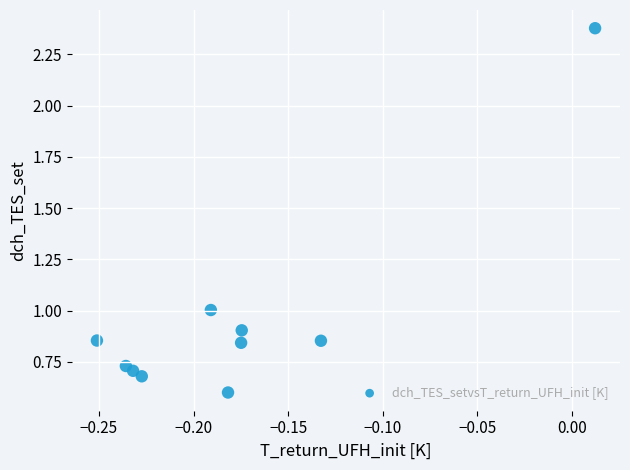

What is the range of X values (max minus min)?

0.3